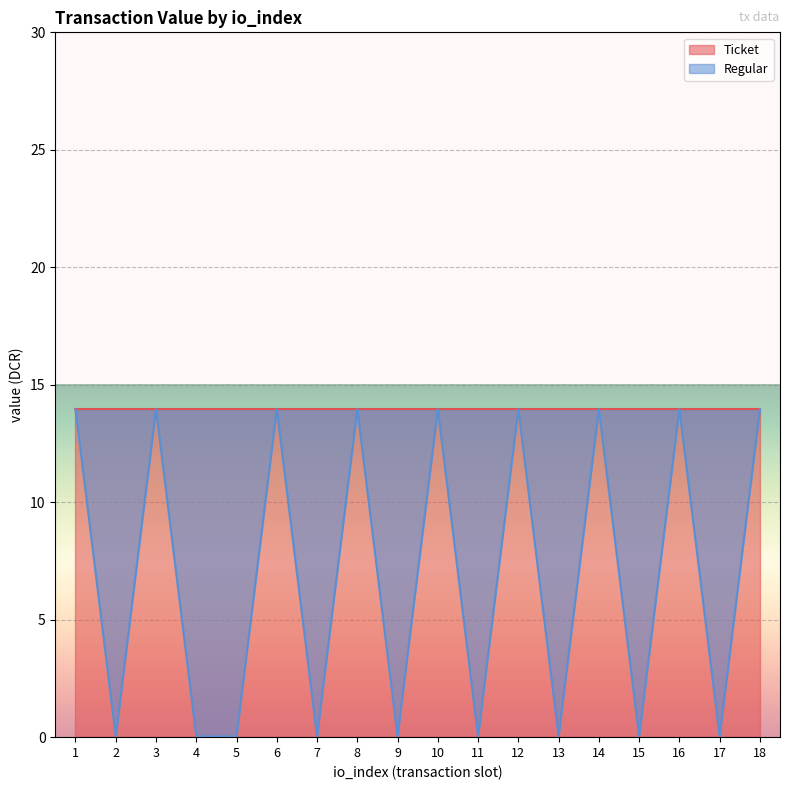

True or false: the data shows 14.0 at 6.

True